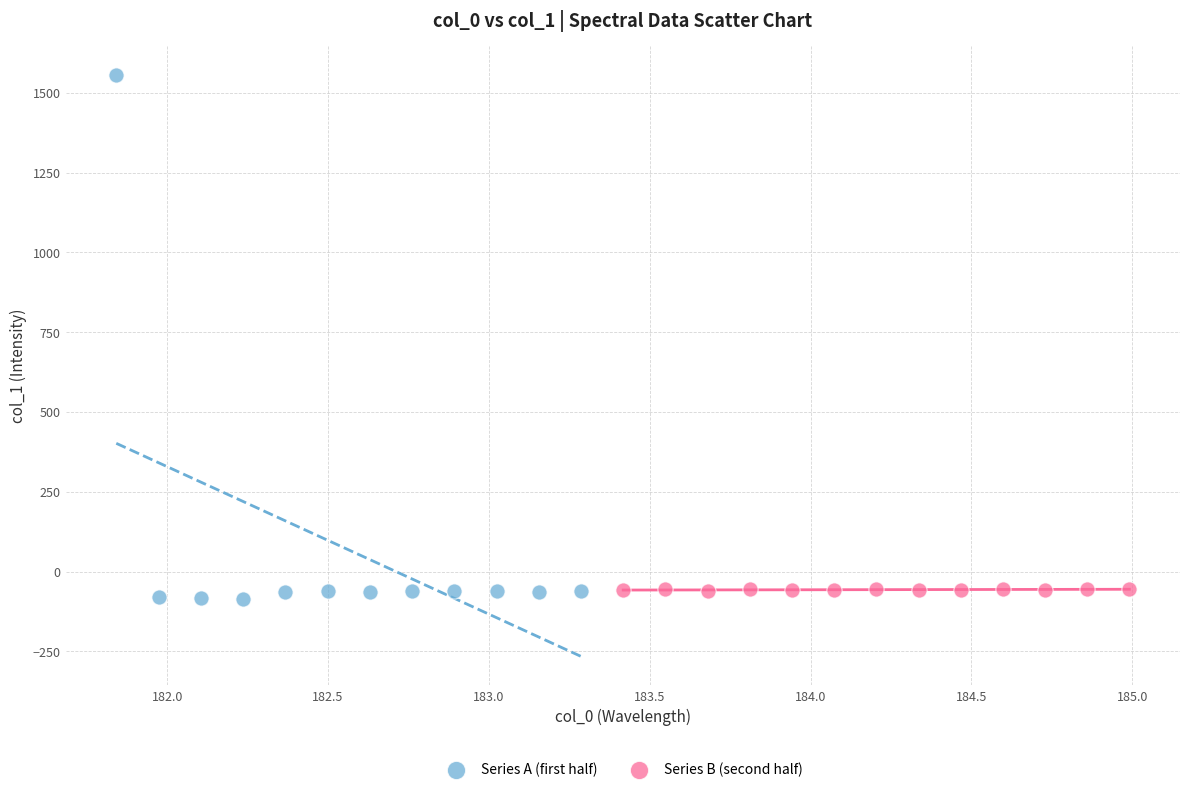

Which series has the largest Y range (max minus min)?

Series A (first half)